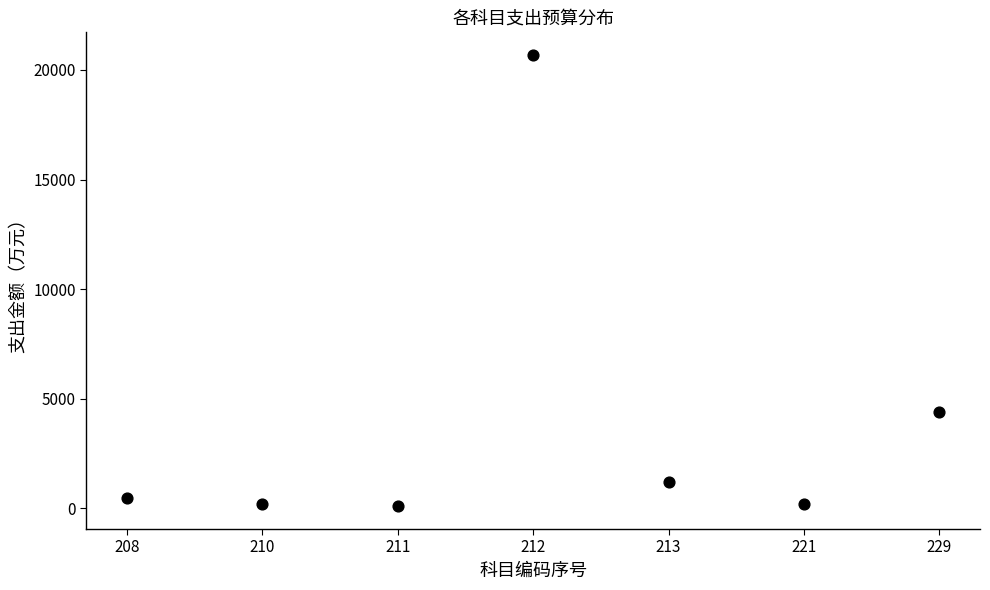

What is the range of Y values (max minus min)?

20594.5